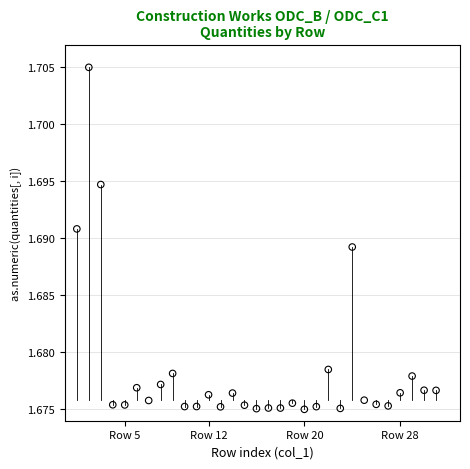

What is the range of X values (max minus min)?

30.0